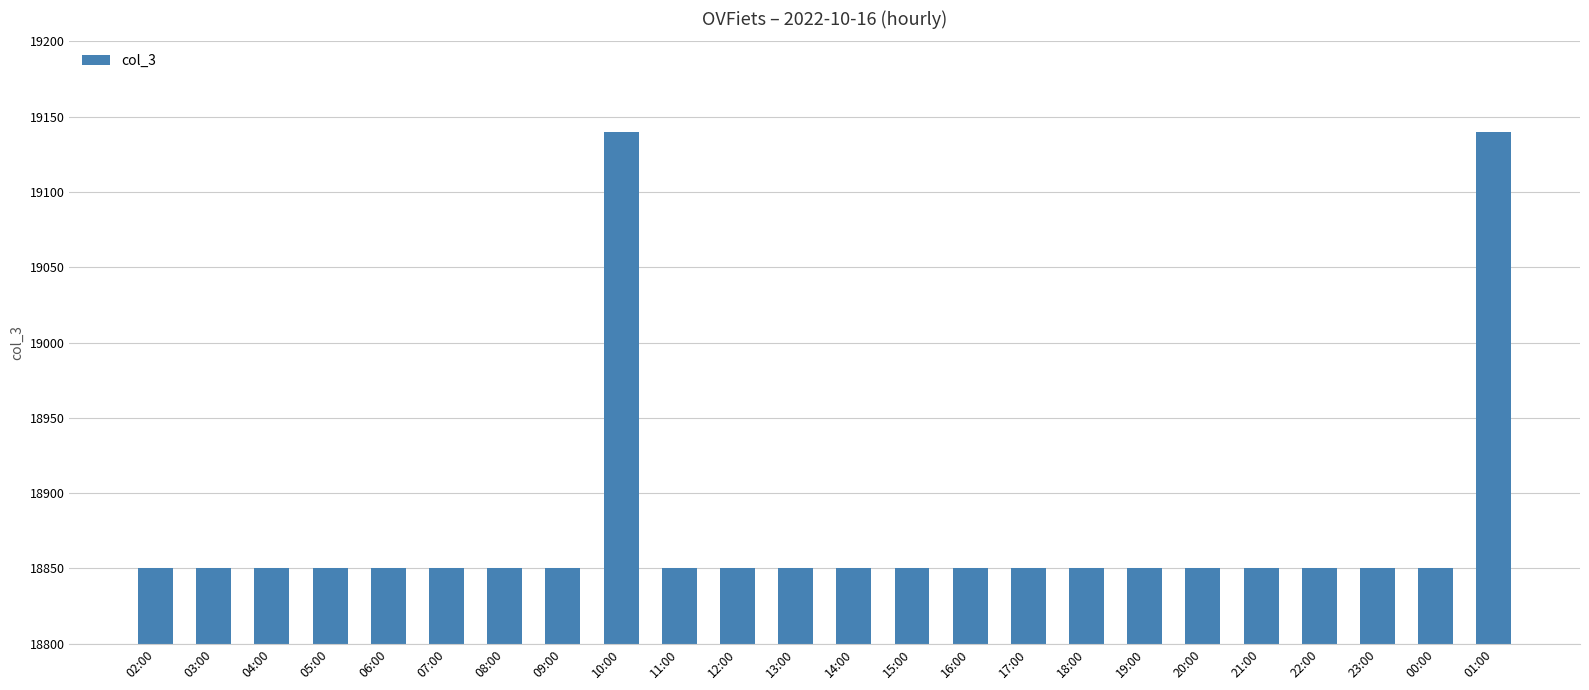

What is the label of the 12th bar from the left?

13:00